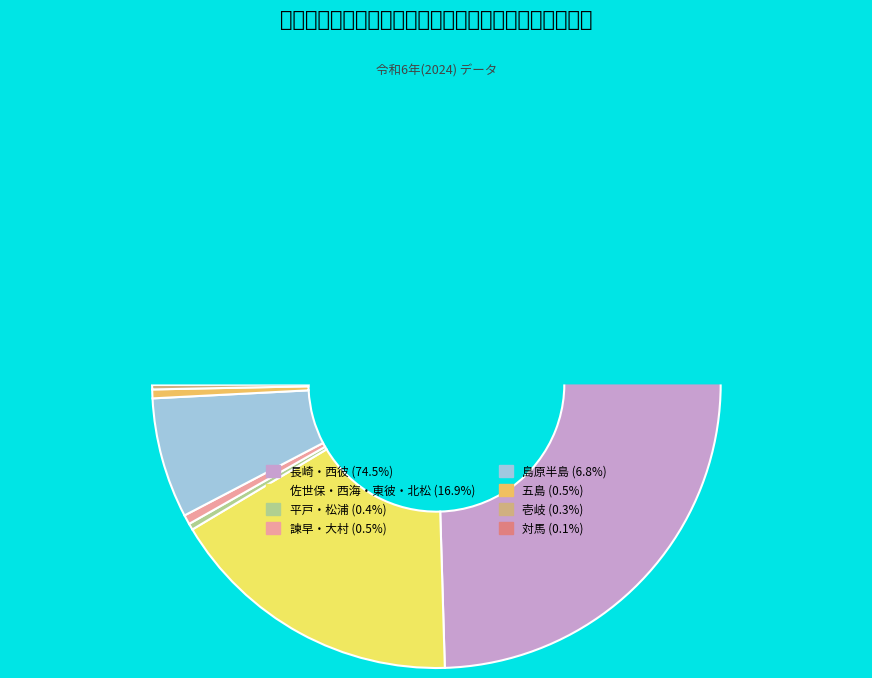

How many slices are in this pie chart?

8